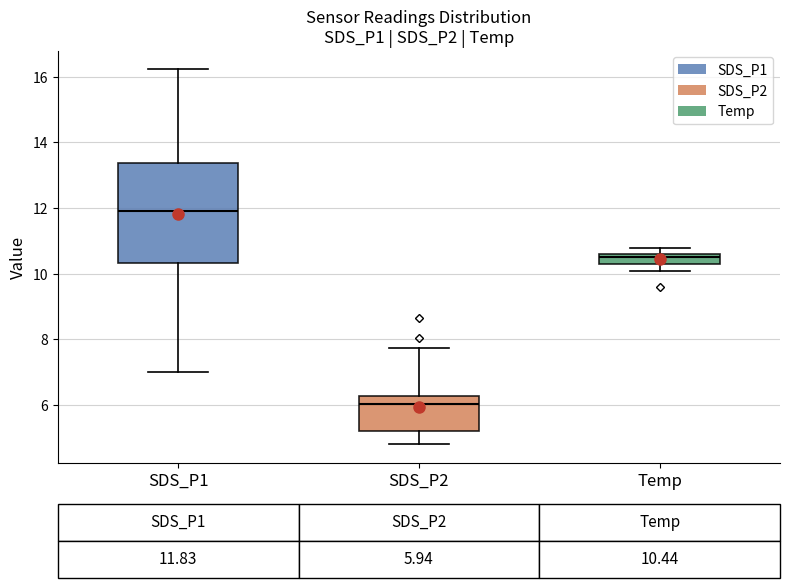

Which box has the highest median line?

SDS_P1